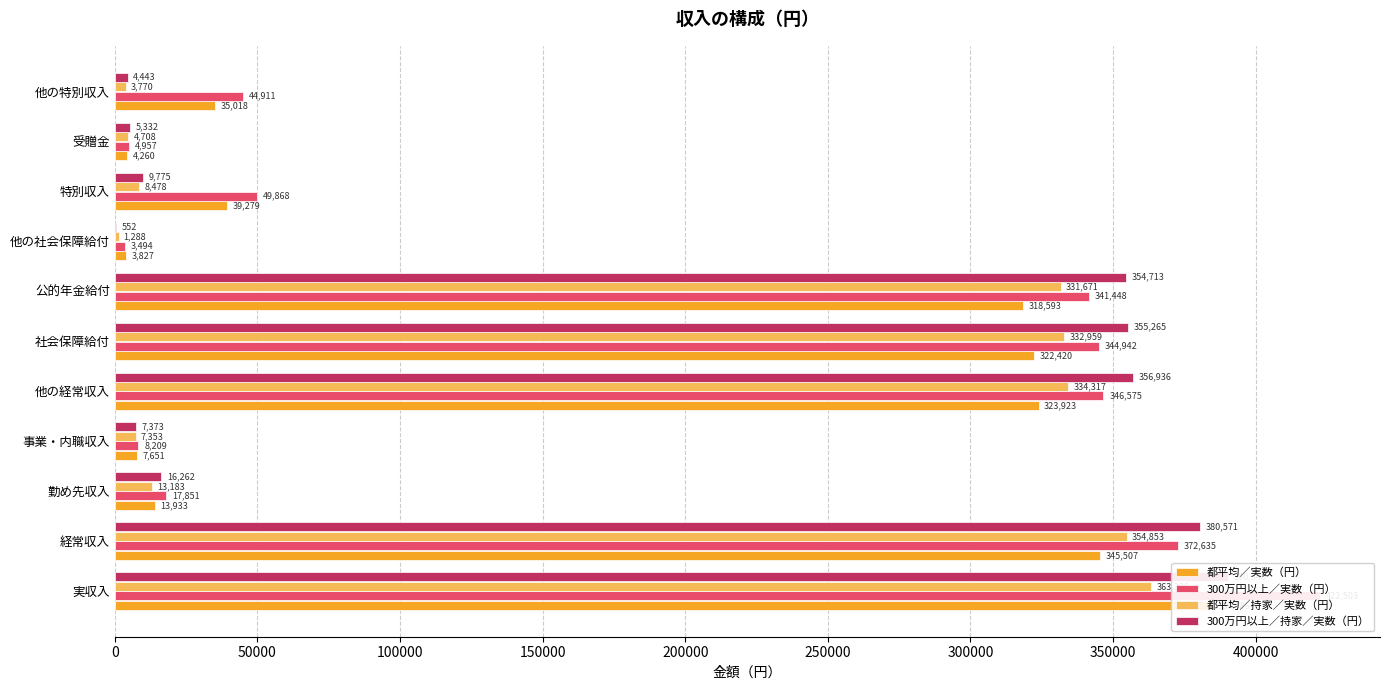

What is the sum of all 都平均／実数（円） values?

1799197